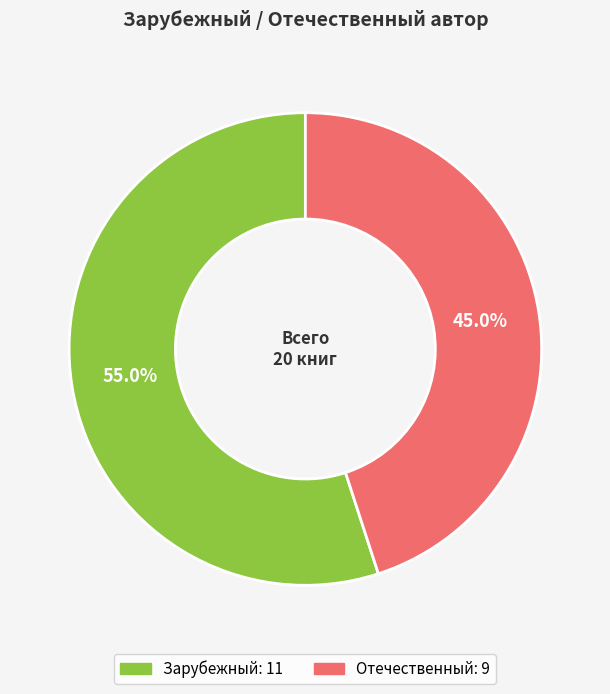

What is the ratio of the value at Зарубежный to the value at Отечественный?

1.2